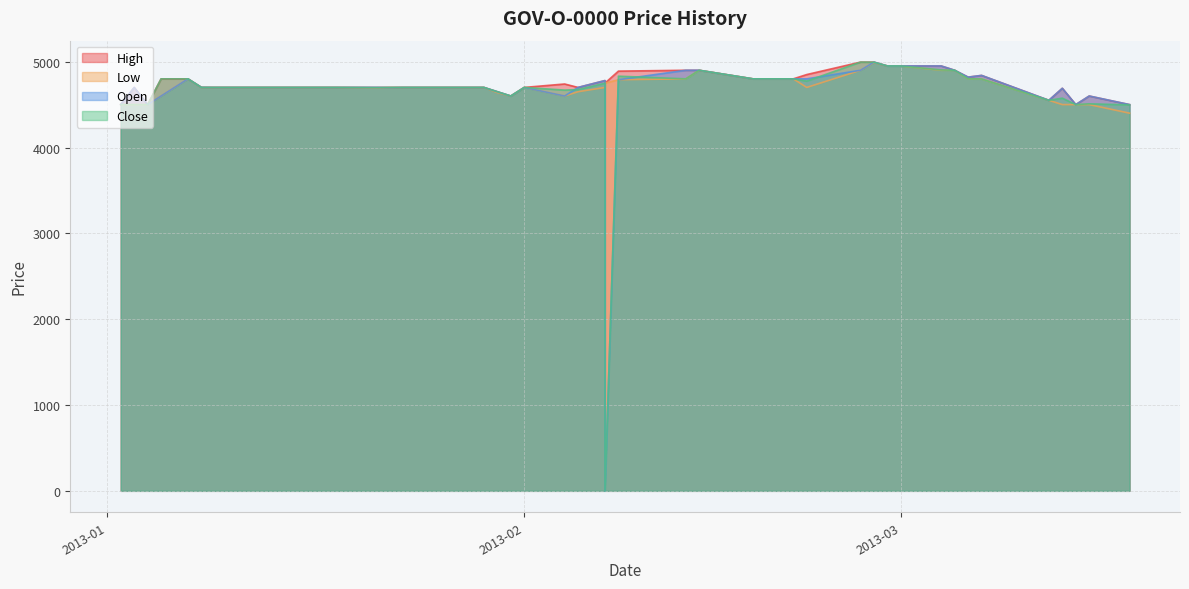

Which series ends up on top after the final intersection of Close and Low?

Close